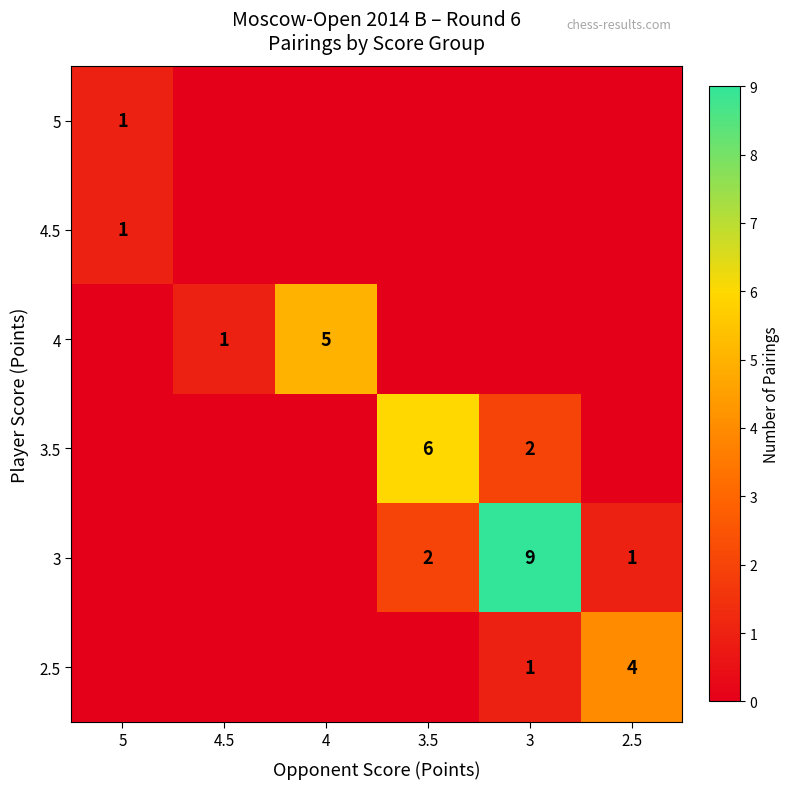

The 5 series shows 1 at 5. True or false?

True